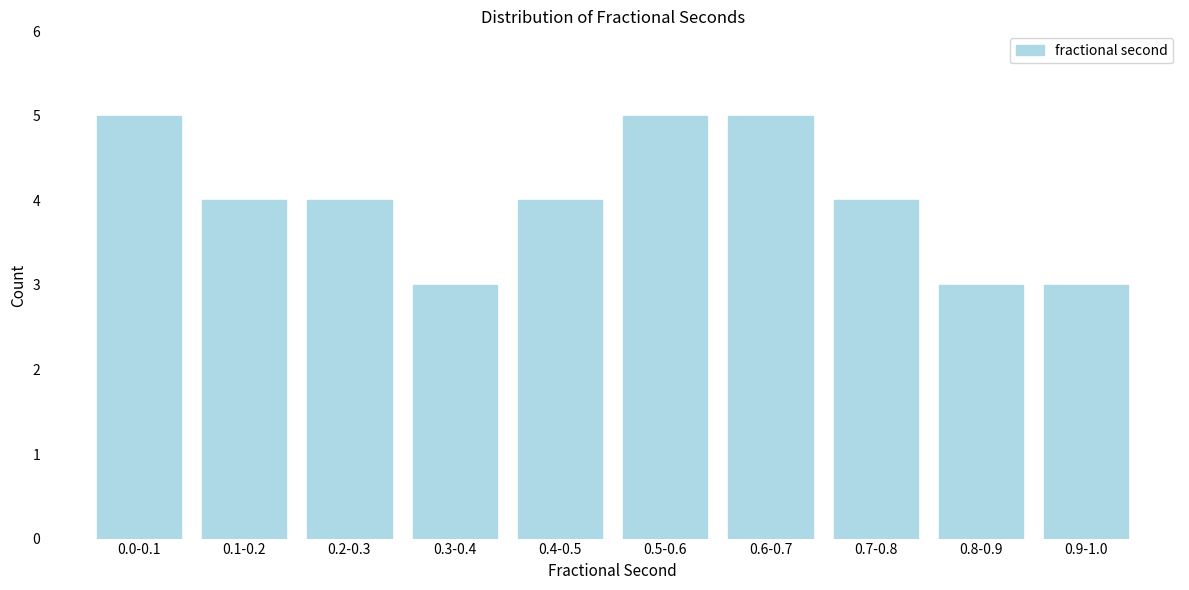

Reading right to left, extract all data points from this chart.

3	3	4	5	5	4	3	4	4	5